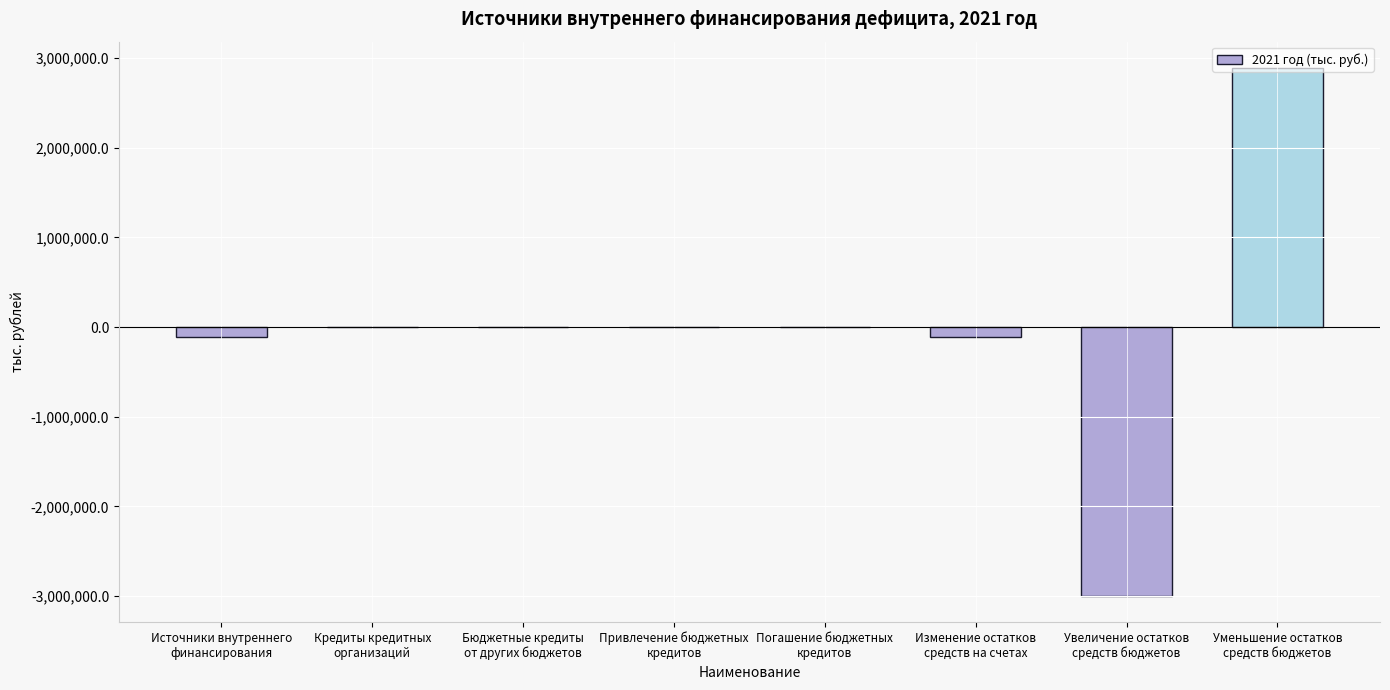

The chart shows a value of 0.0 at Привлечение бюджетных
кредитов. True or false?

True